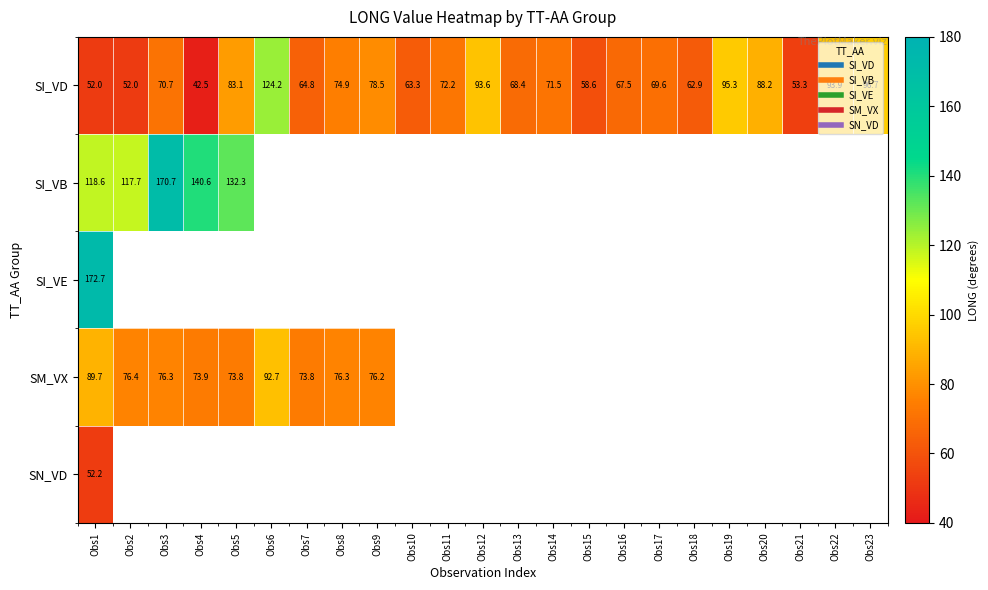

At which category is the sum across all series the highest?

Obs1